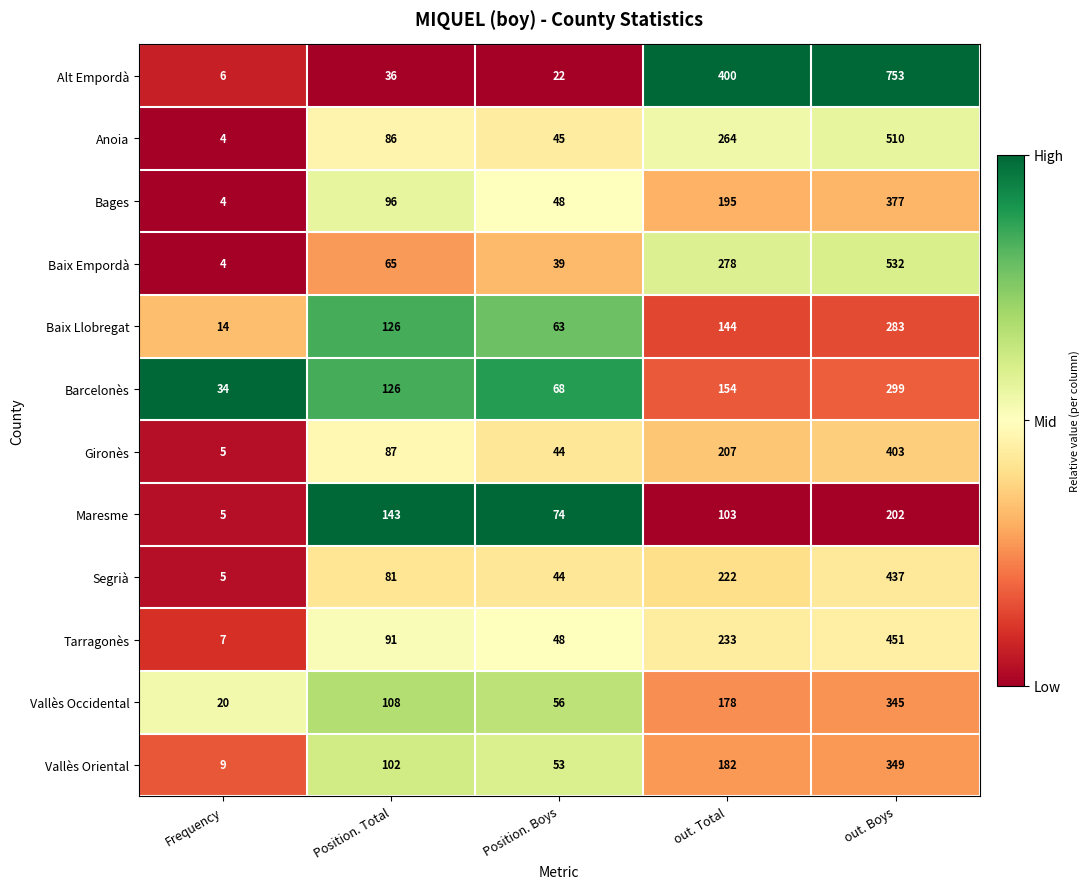

The value of Vallès Oriental at Position. Boys is 53. True or false?

True